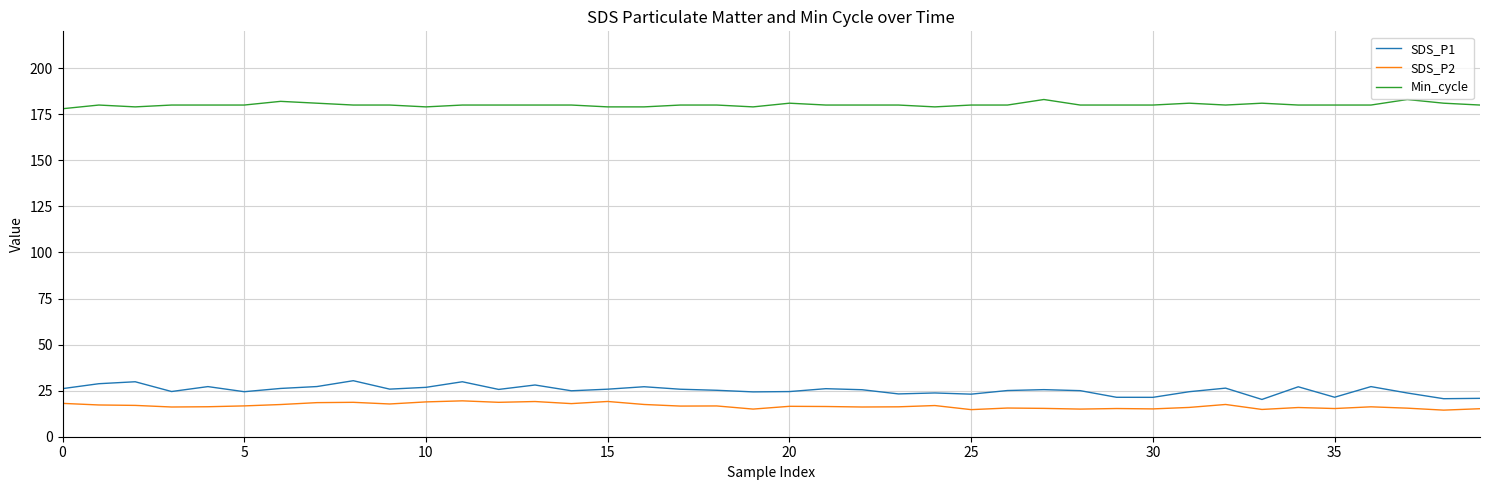

What is the sum of all SDS_P2 values?

666.9